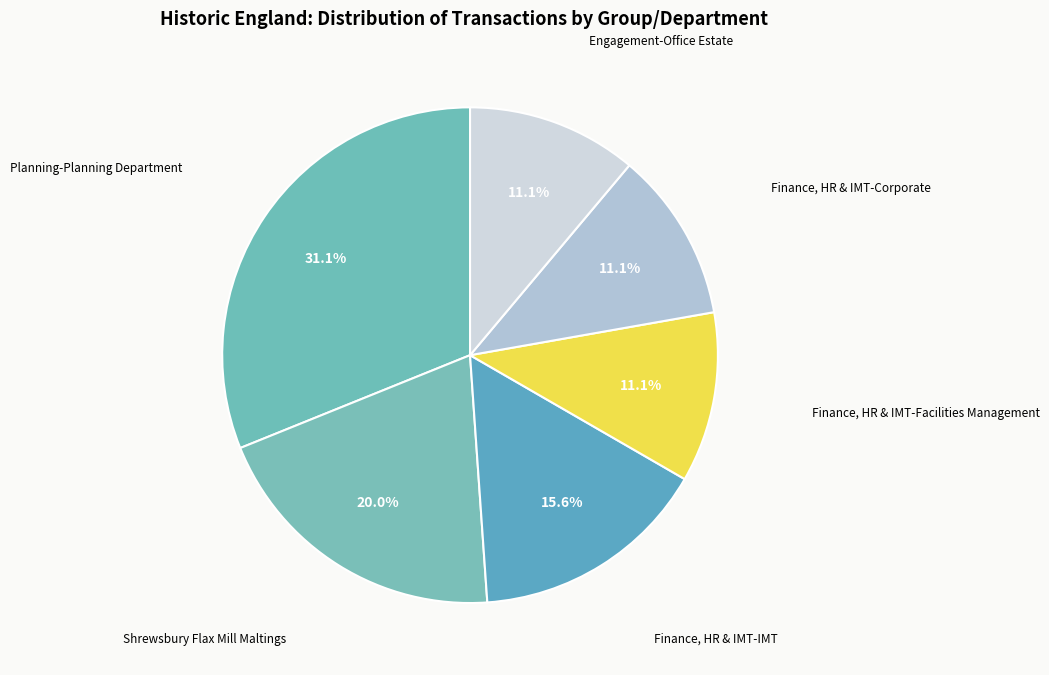

How many slices are in this pie chart?

6